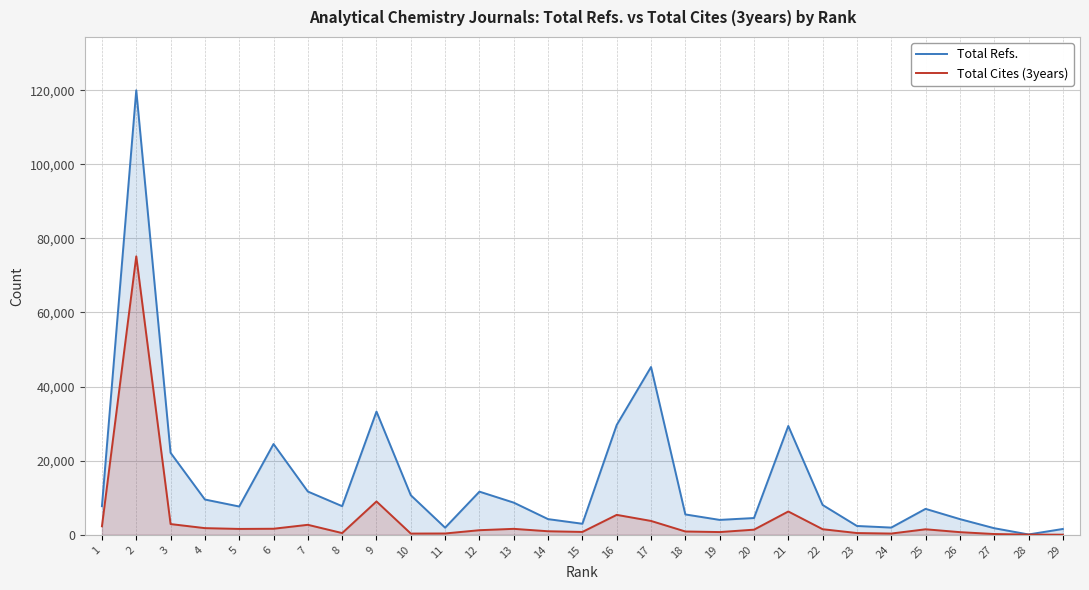

How many series are shown in this chart?

2